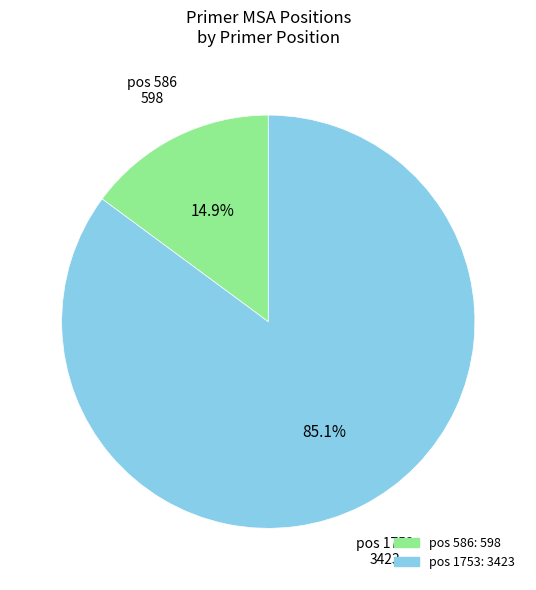

Is there any slice that represents more than half of the pie?

Yes